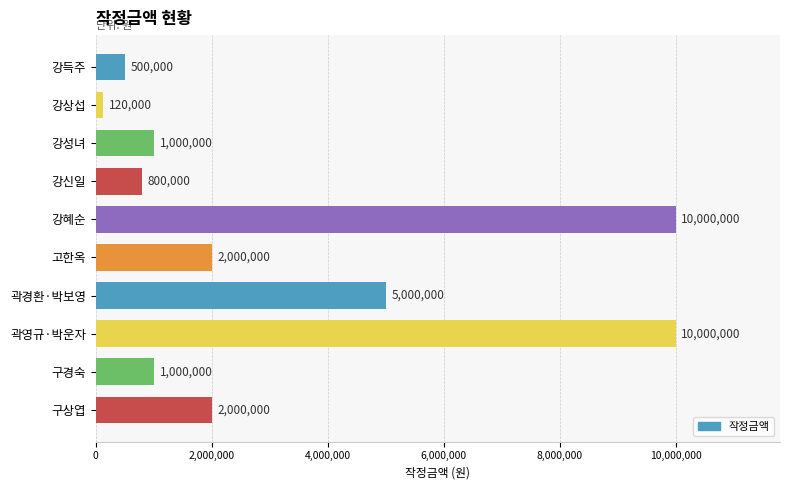

What is the label of the 7th bar from the top?

곽경환·박보영